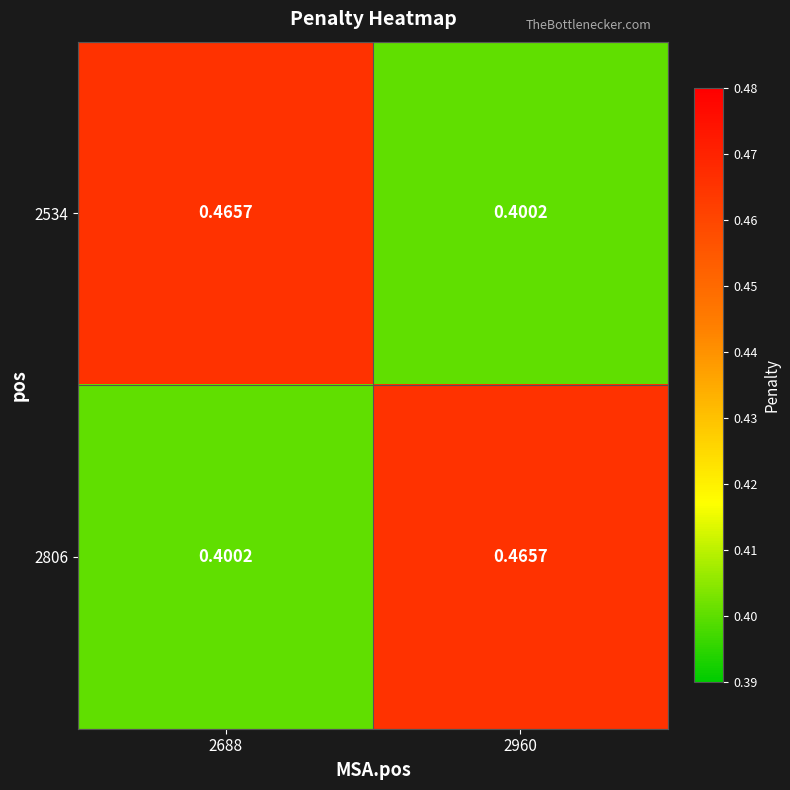

Is the value of 2806 at 2688 greater than the value of 2534 at 2688?

No